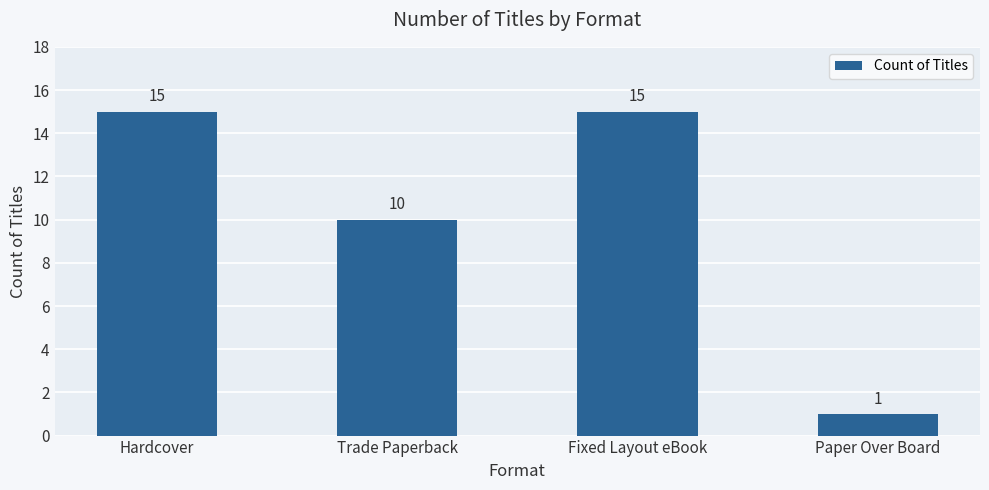

What is the greatest value displayed?

15